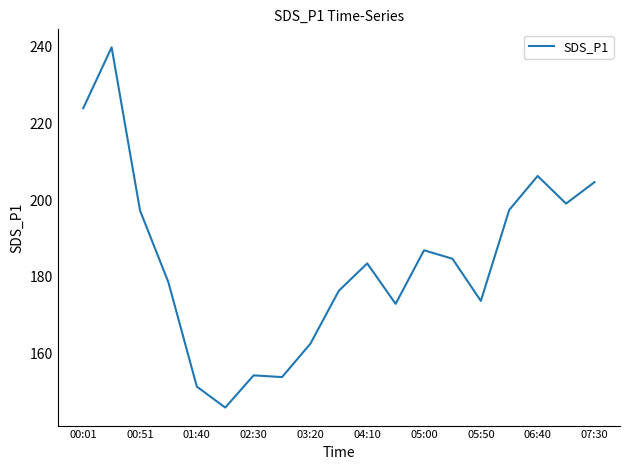

What is the smallest value displayed?

145.9